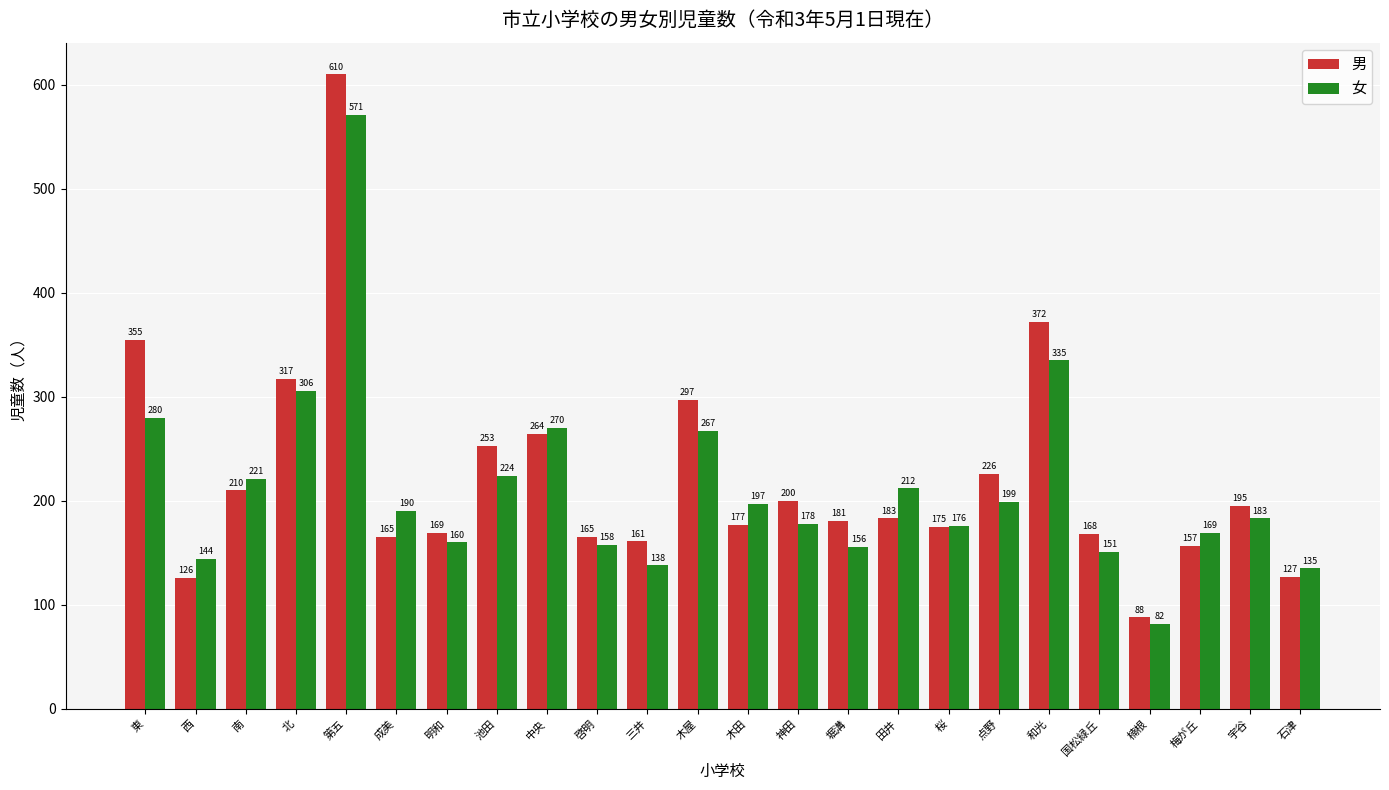

What is the label of the 19th bar from the right?

成美